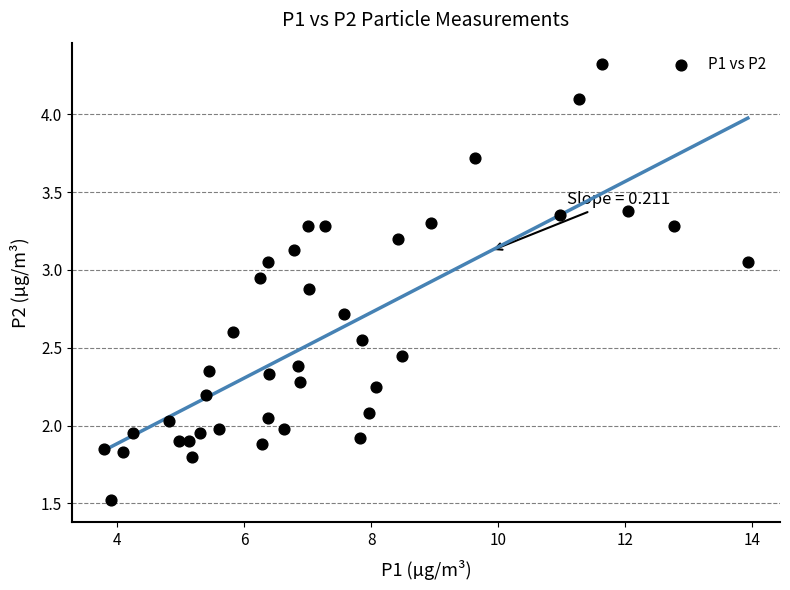

What is the range of Y values (max minus min)?

2.8